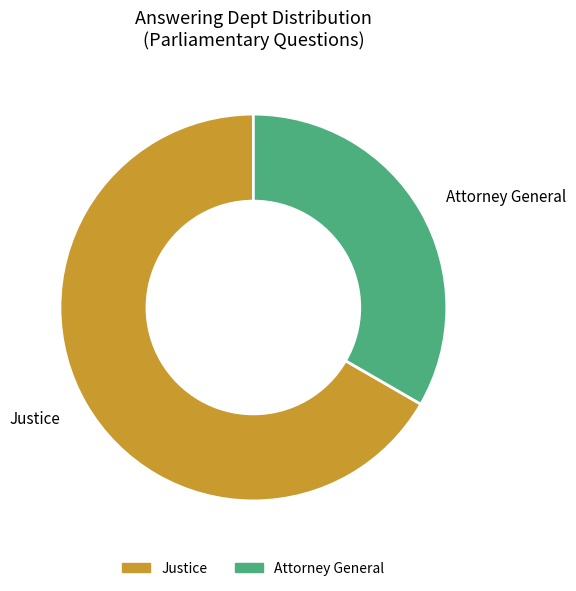

Do Attorney General and Justice together represent more than half of the pie?

Yes